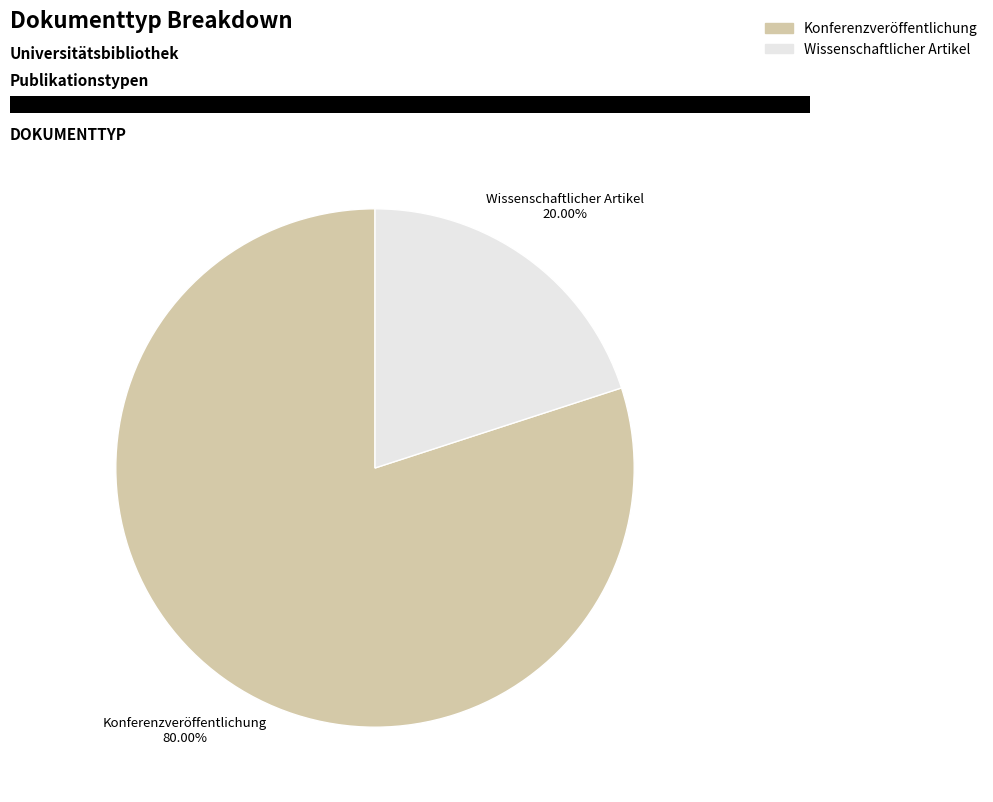

Rank the categories by value from highest to lowest.

Konferenzveröffentlichung, Wissenschaftlicher Artikel